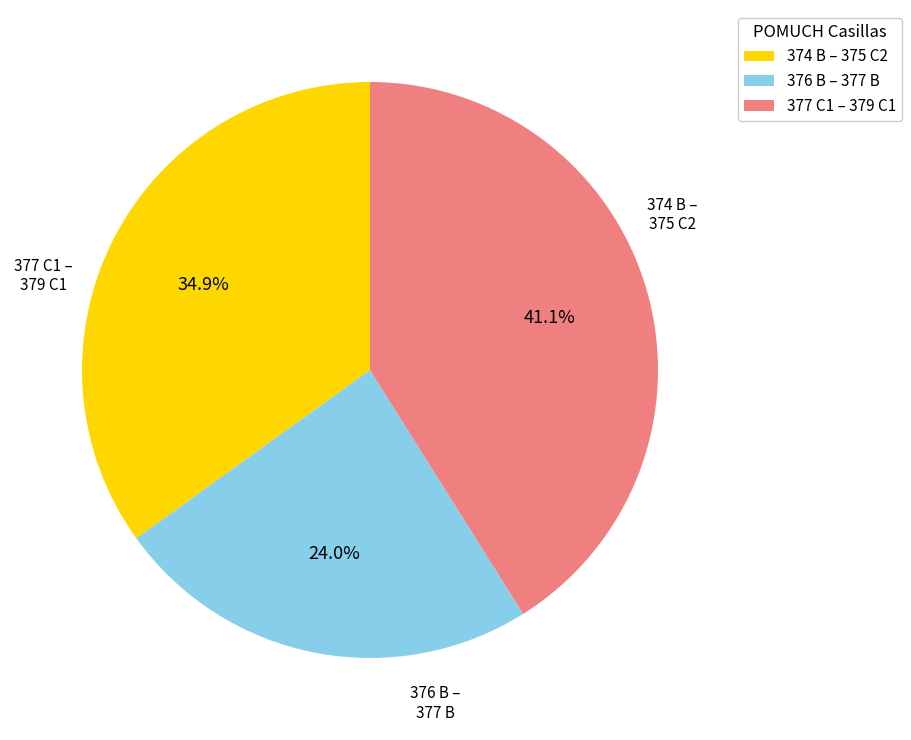

Which has a higher value, 374 B – 375 C2 or 376 B – 377 B?

374 B – 375 C2